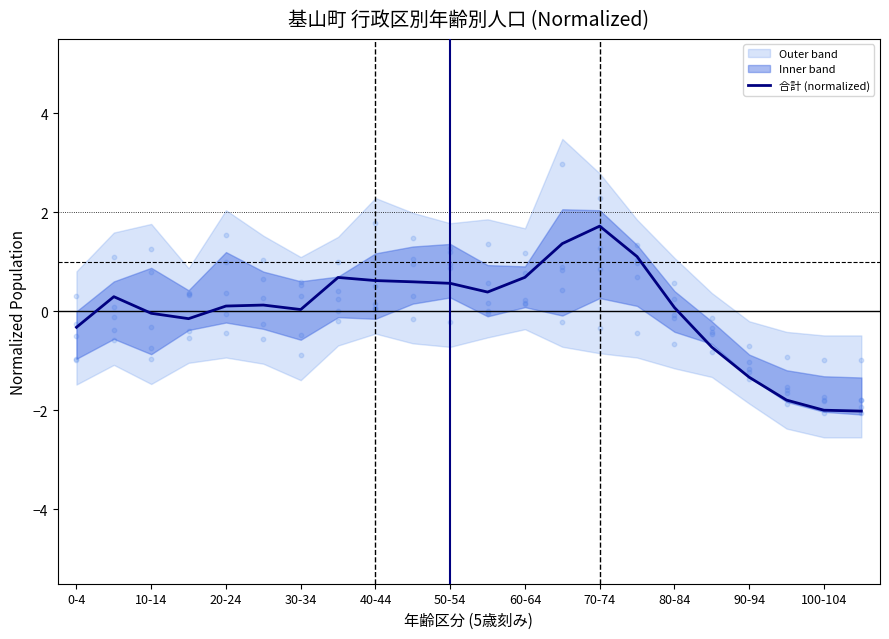

Which category has the highest value in the 合計 (normalized) series?

70-74